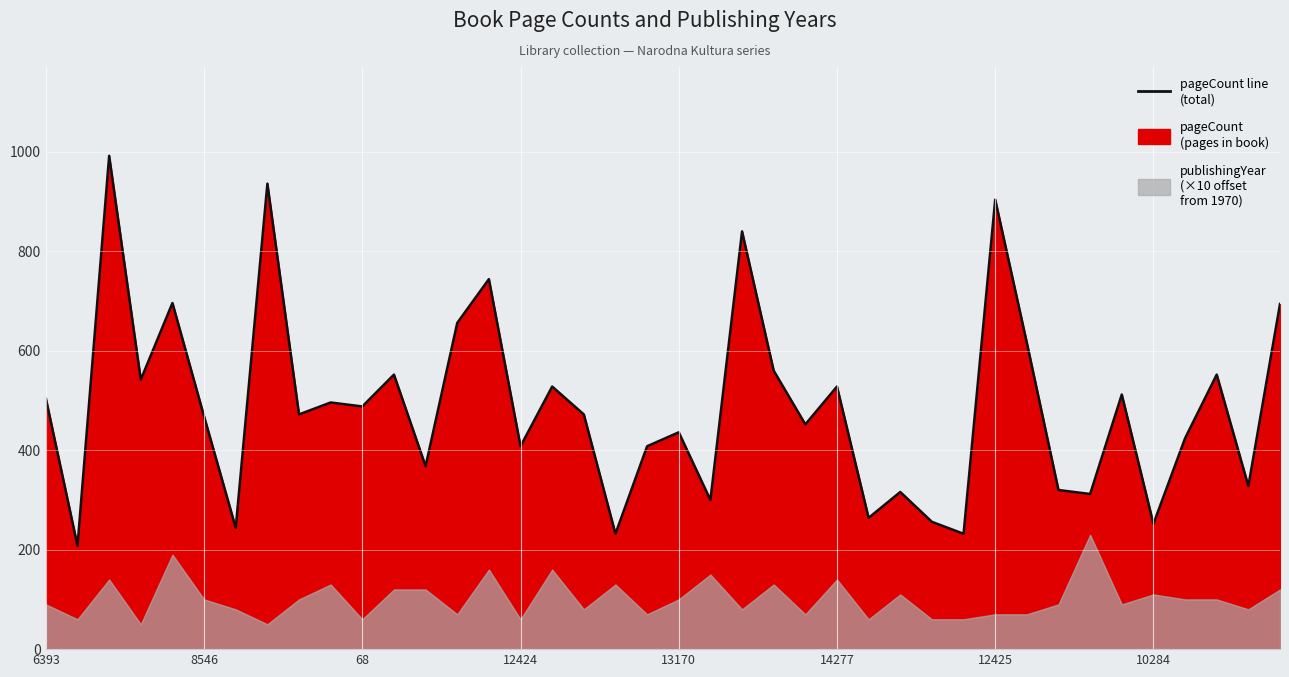

Does the chart have visible grid lines?

No